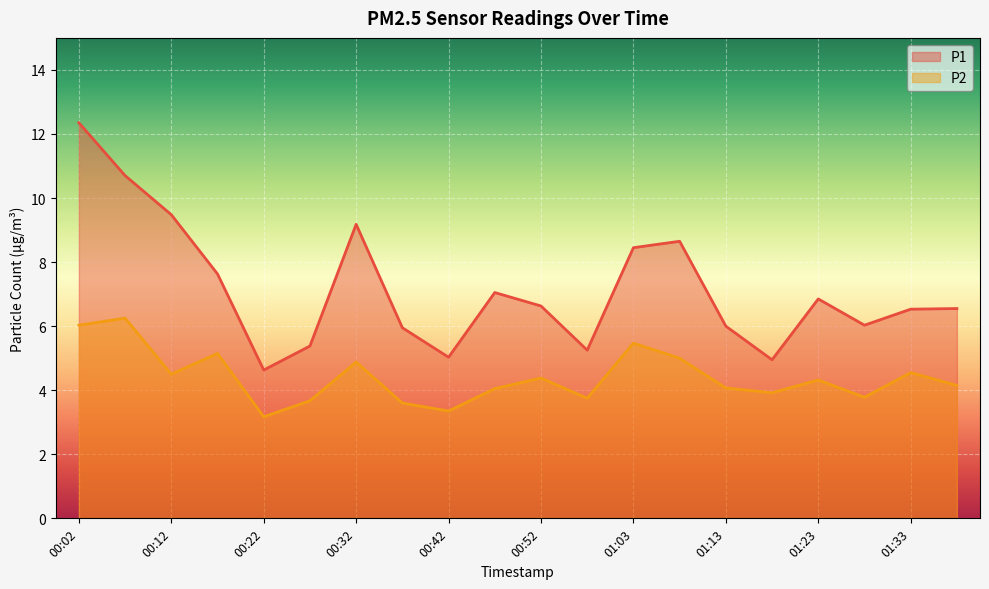

Rank the series by their average value, from lowest to highest.

P2, P1